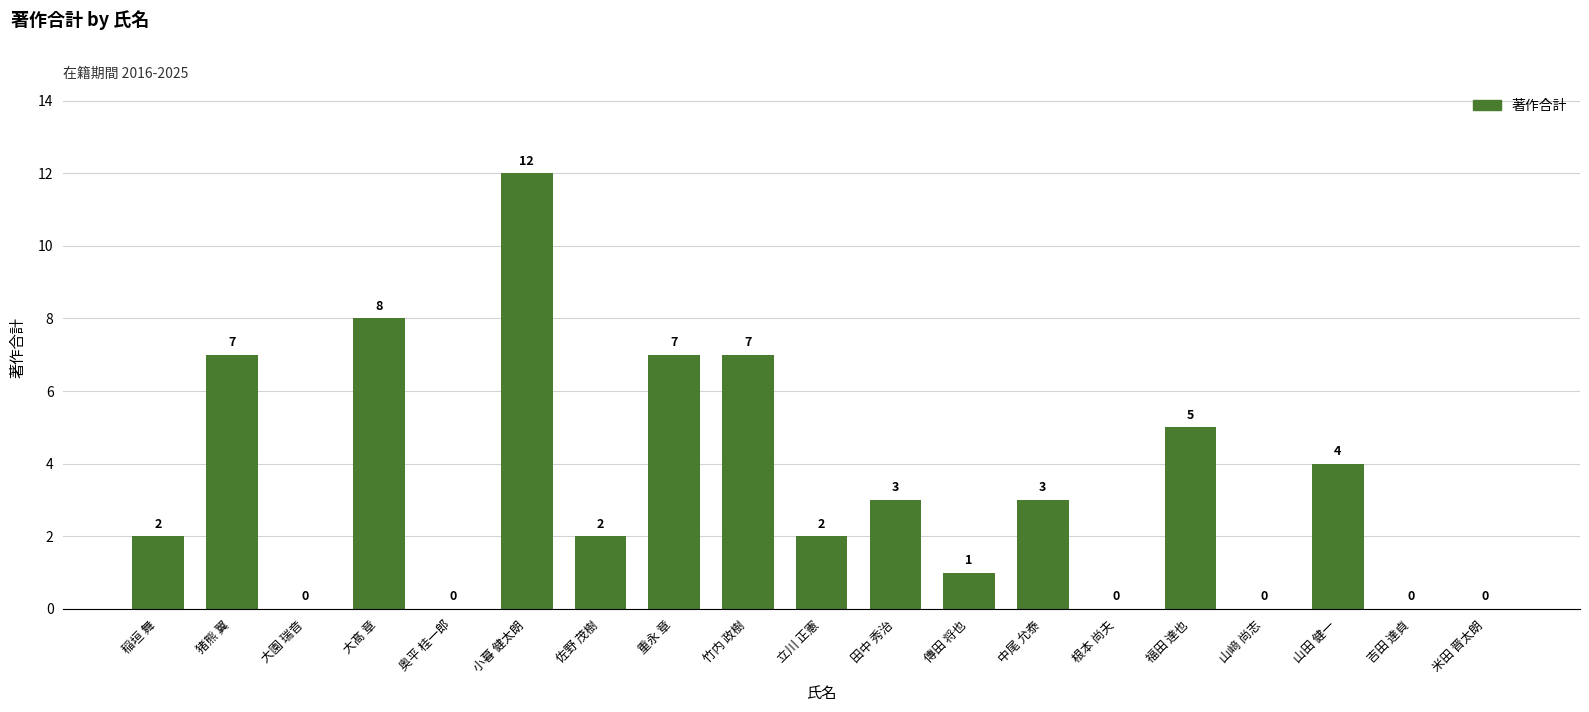

Reading right to left, list all the values displayed in this chart.

米田 晋太朗=0	吉田 達貞=0	山田 健一=4	山﨑 尚志=0	福田 達也=5	根本 尚夫=0	中尾 允泰=3	傳田 将也=1	田中 秀治=3	立川 正憲=2	竹内 政樹=7	重永 章=7	佐野 茂樹=2	小暮 健太朗=12	奥平 桂一郎=0	大髙 章=8	大園 瑞音=0	猪熊 翼=7	稲垣 舞=2